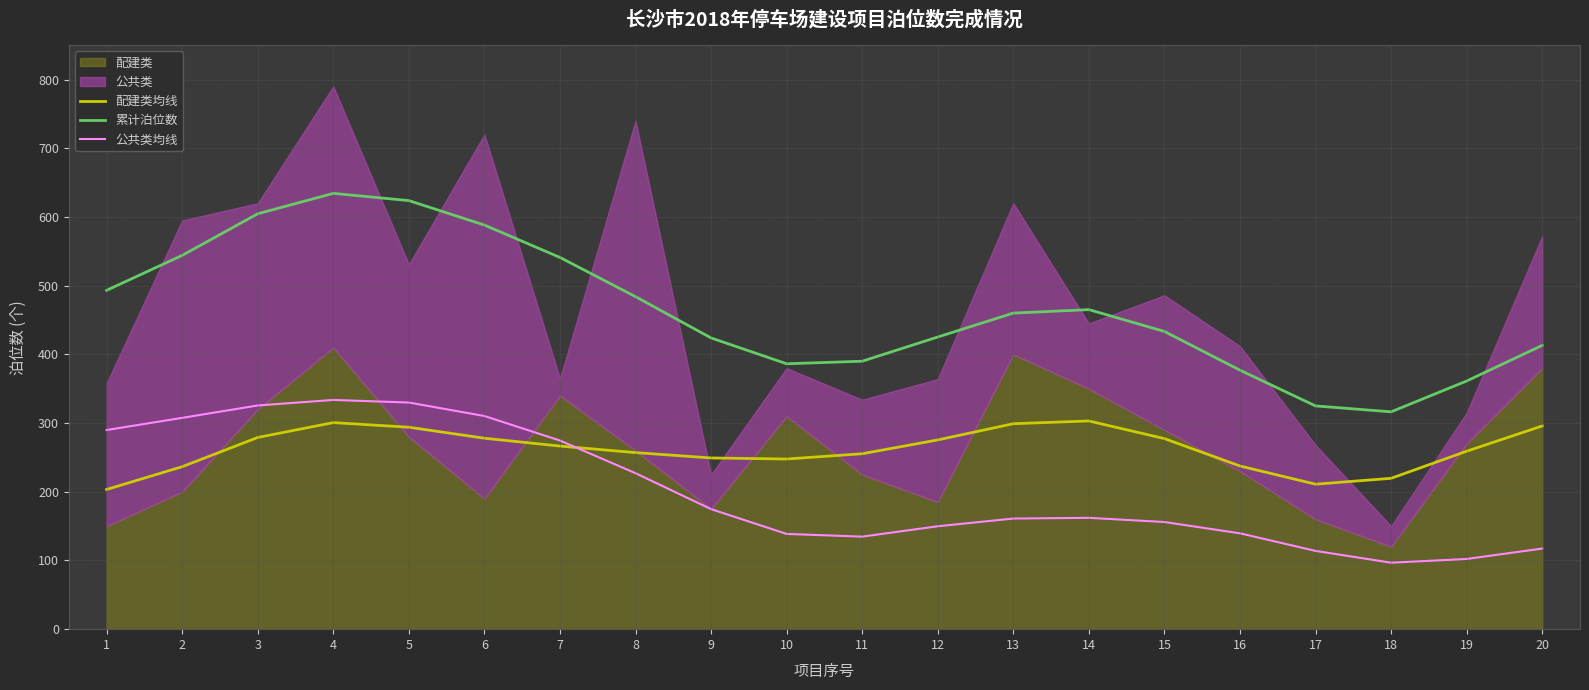

Does the chart display data point markers on the line(s)?

No